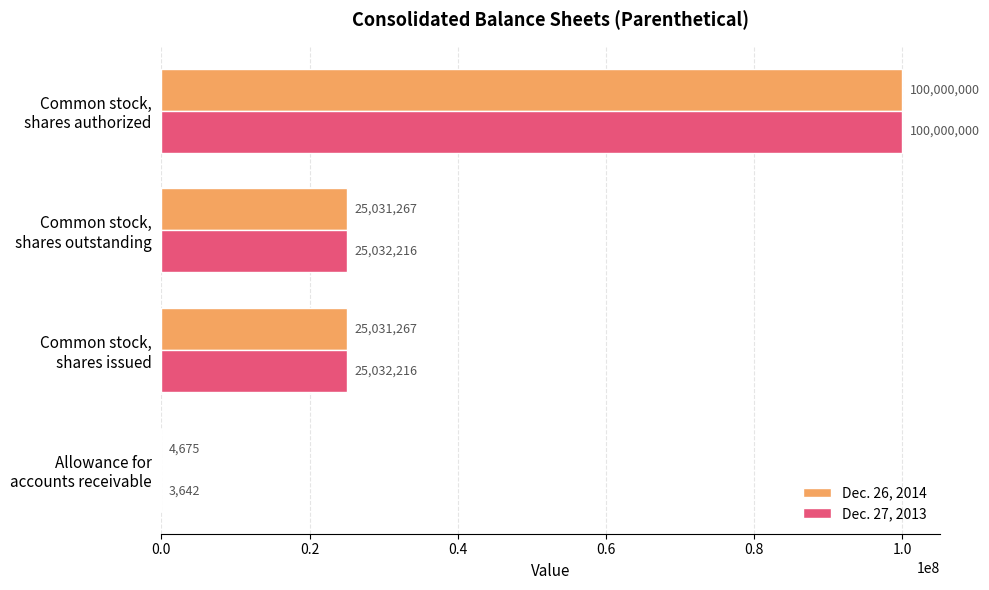

Count the Dec. 27, 2013 values in the range 25032216 to 100000000.

3